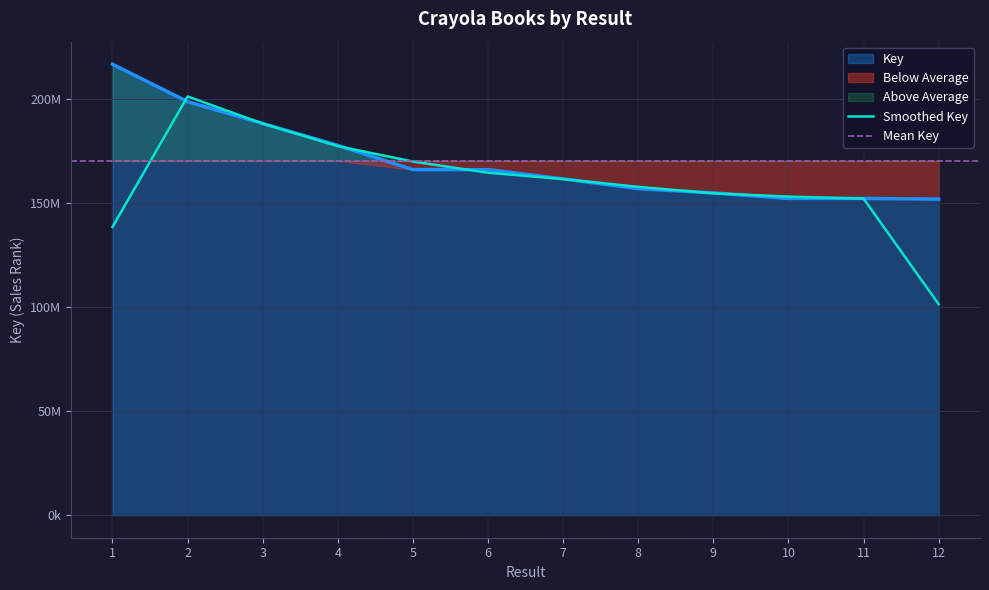

Reading left to right, what are all the values shown in this chart?

1=216733738	2=198765344	3=188237674	4=177715796	5=166071440	6=166071358	7=161622705	8=156910120	9=154890750	10=152216770	11=152216347	12=151936399